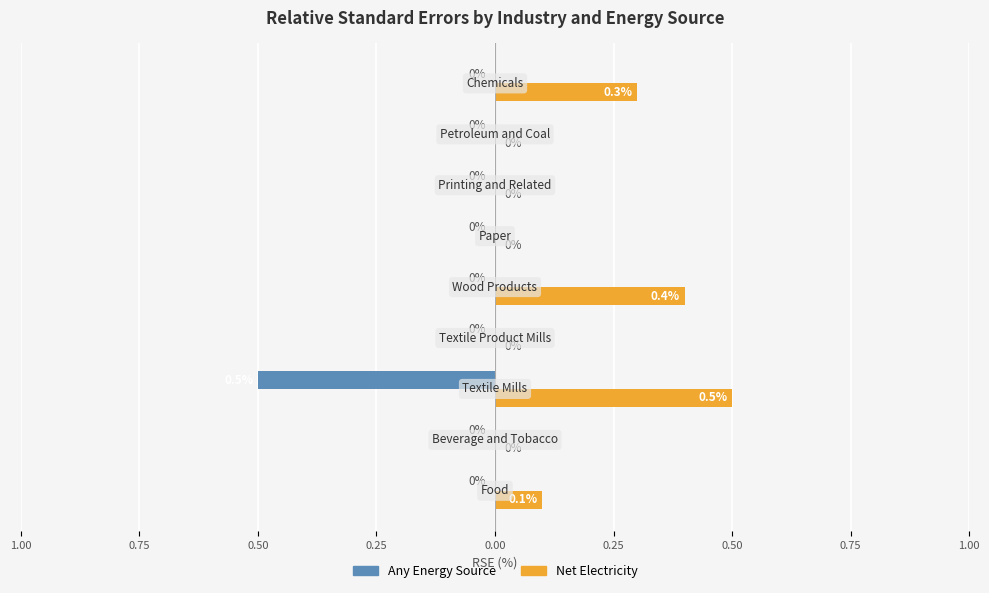

What is the value of the Net Electricity bar at the 9th from the left?

0.1